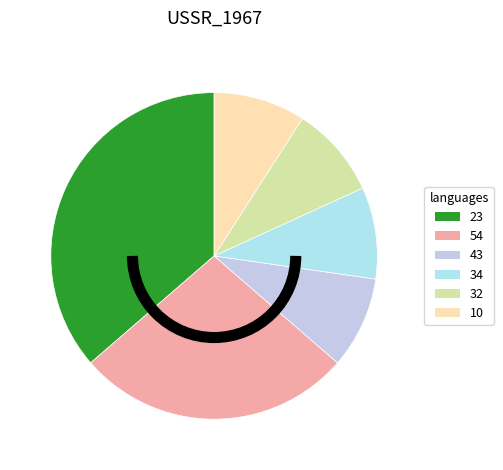

How many segments does this pie chart have?

6